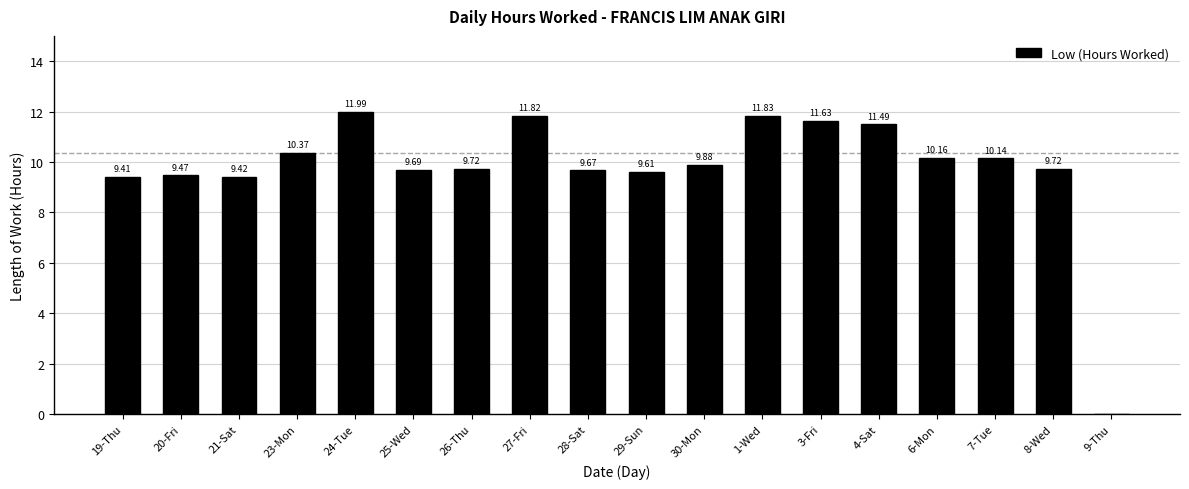

What is the ratio of the value at 20-Fri to the value at 24-Tue?

0.8